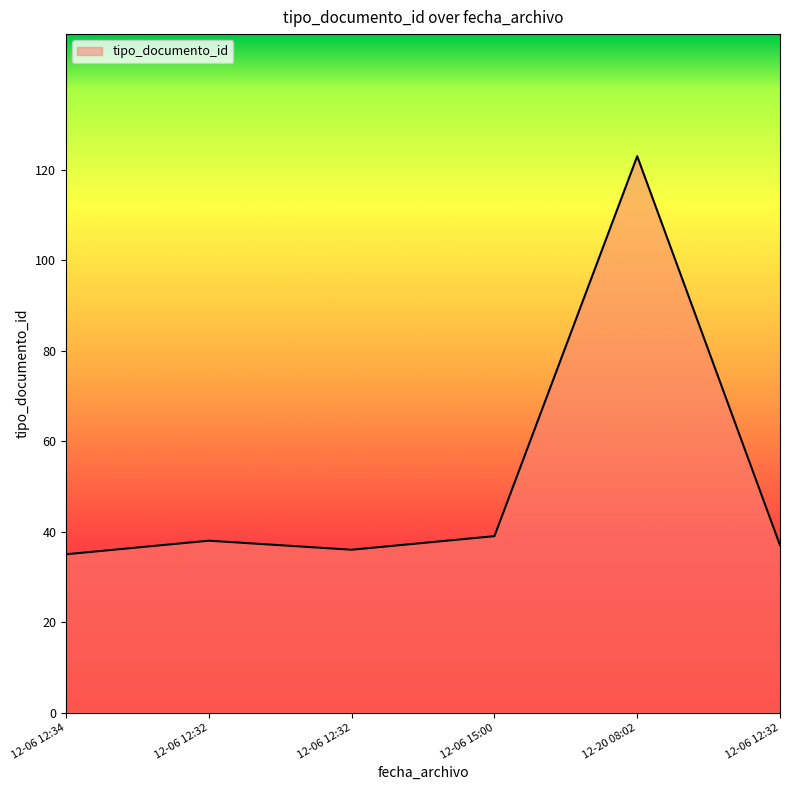

Which label corresponds to the smallest value in the chart?

12-06 12:34